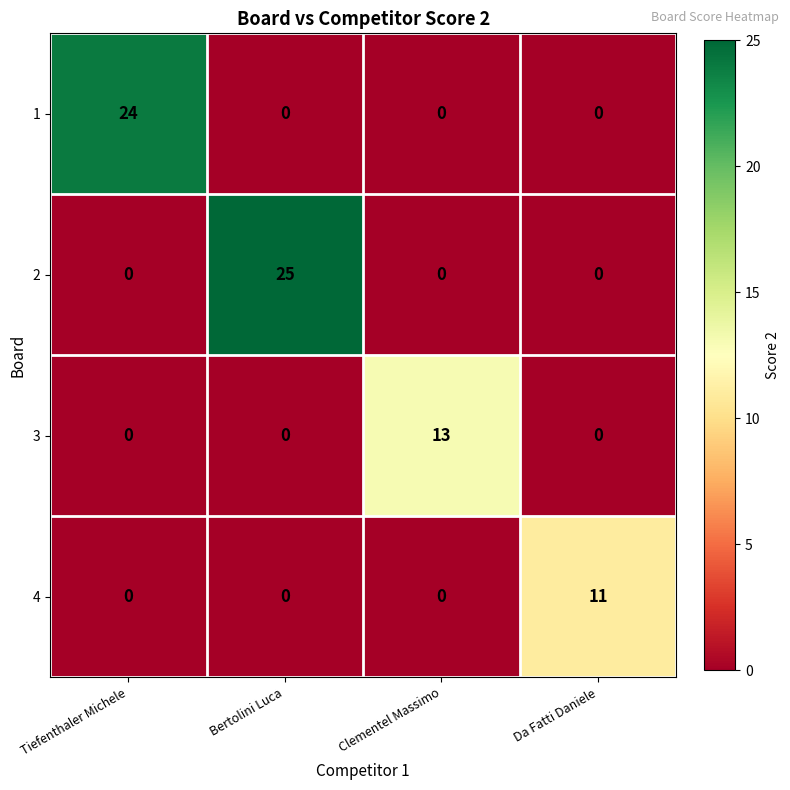

What is the maximum value for 2?

25